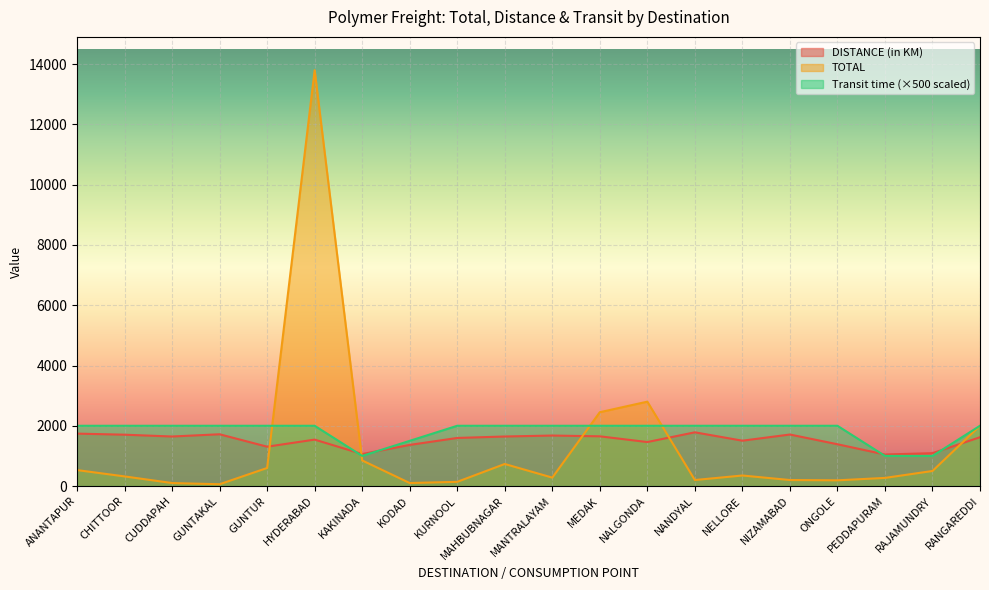

What is the average value of the Transit time (in Days) series?

1825